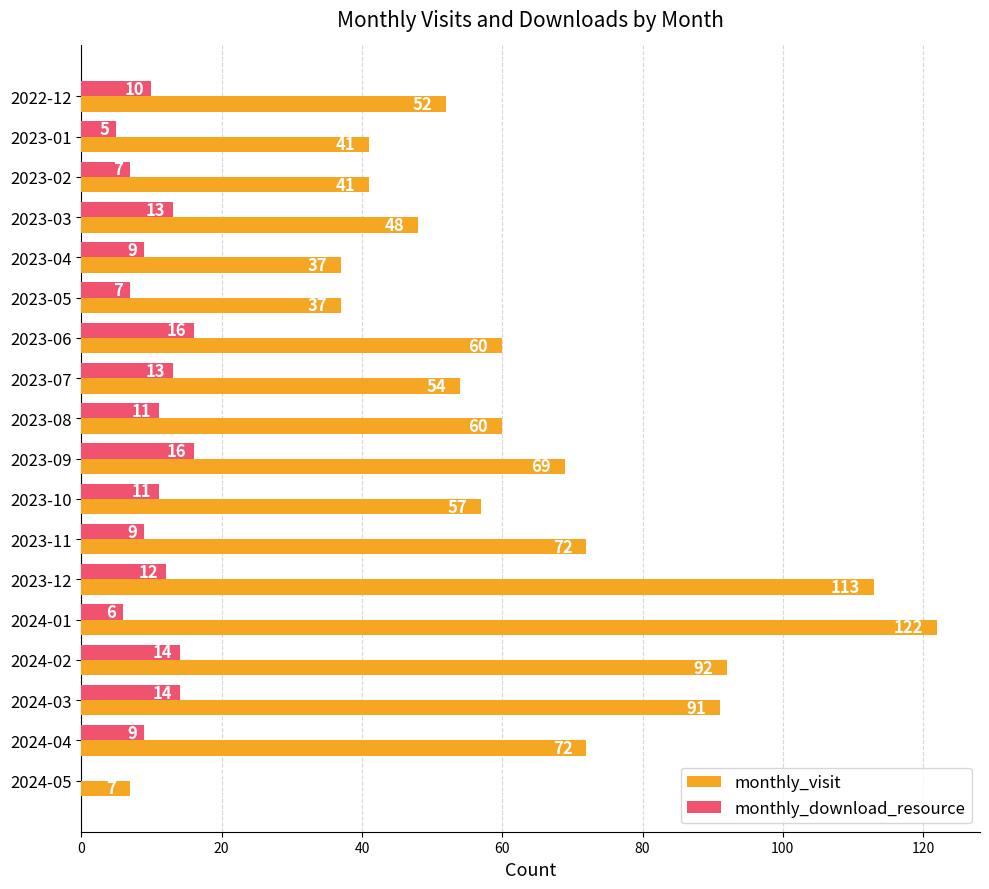

What is the approximate value of monthly_visit at 2023-04?

37